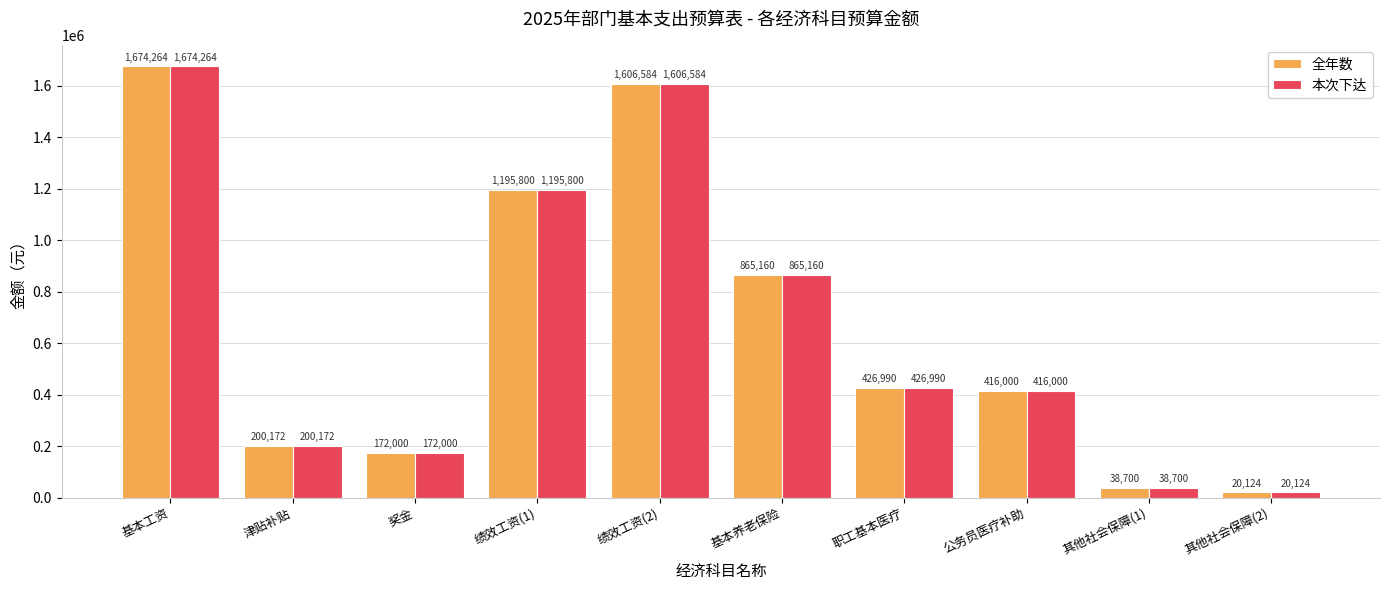

Reading left to right, list all the values displayed in this chart.

全年数: 基本工资=1674264	津贴补贴=200172	奖金=172000	绩效工资(1)=1195800	绩效工资(2)=1606584	基本养老保险=865160	职工基本医疗=426990	公务员医疗补助=416000	其他社会保障(1)=38700	其他社会保障(2)=20124
本次下达: 基本工资=1674264	津贴补贴=200172	奖金=172000	绩效工资(1)=1195800	绩效工资(2)=1606584	基本养老保险=865160	职工基本医疗=426990	公务员医疗补助=416000	其他社会保障(1)=38700	其他社会保障(2)=20124